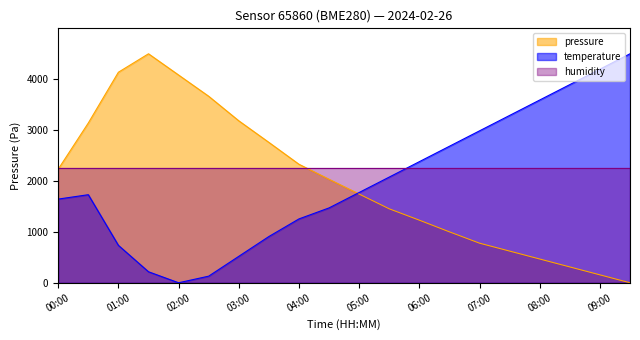

Where do pressure and temperature first cross each other?

04:30 and 05:00